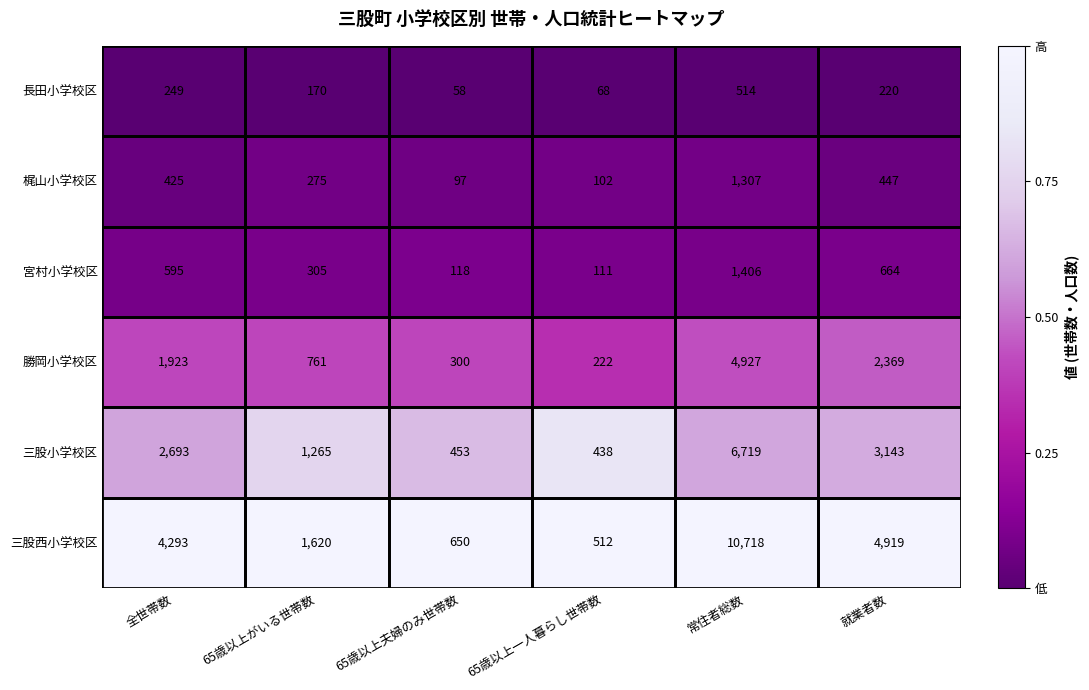

At which category does the chart reach its peak across all series?

常住者総数